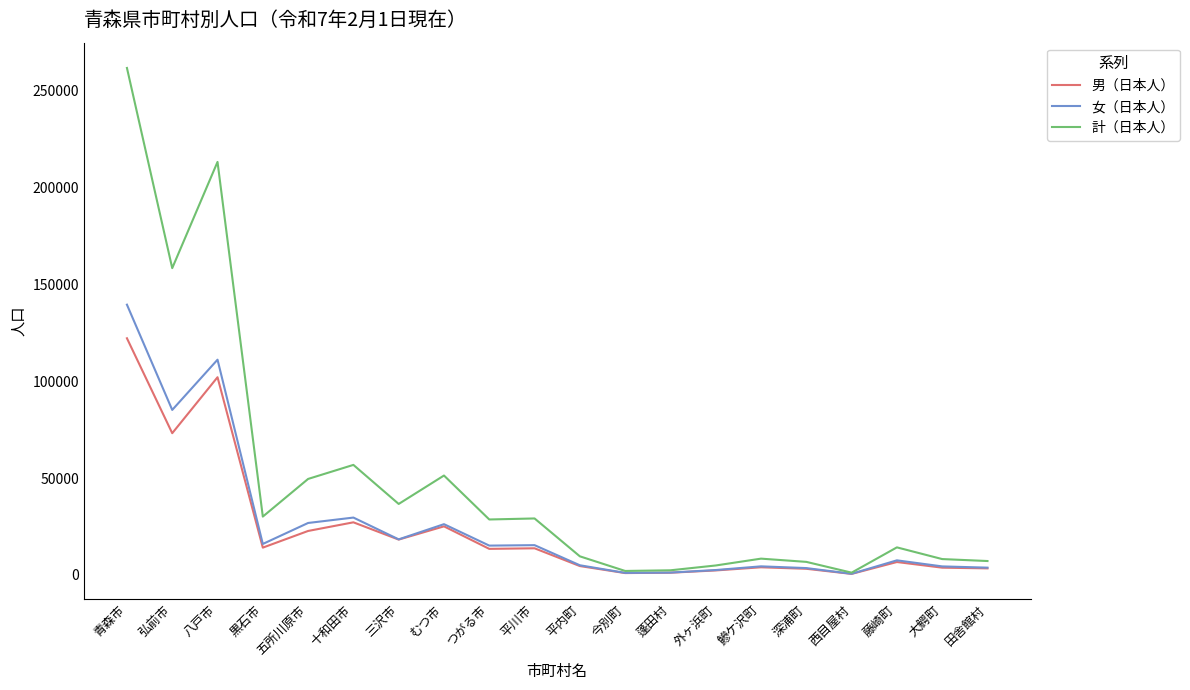

Which series has the widest spread of values?

計（日本人）